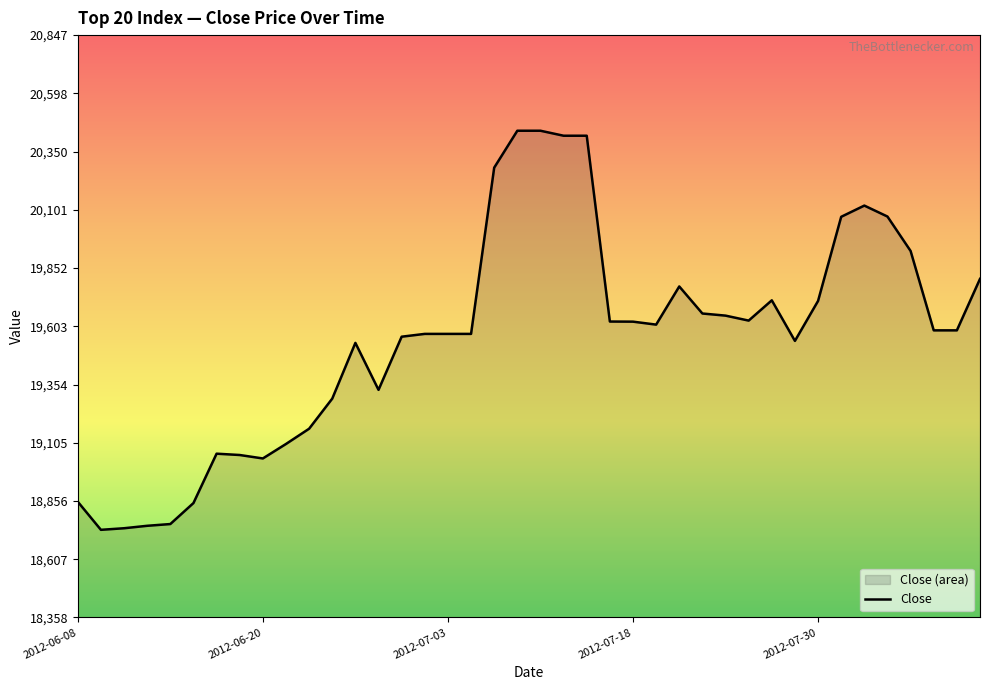

Where does the data first go above 19585?

18